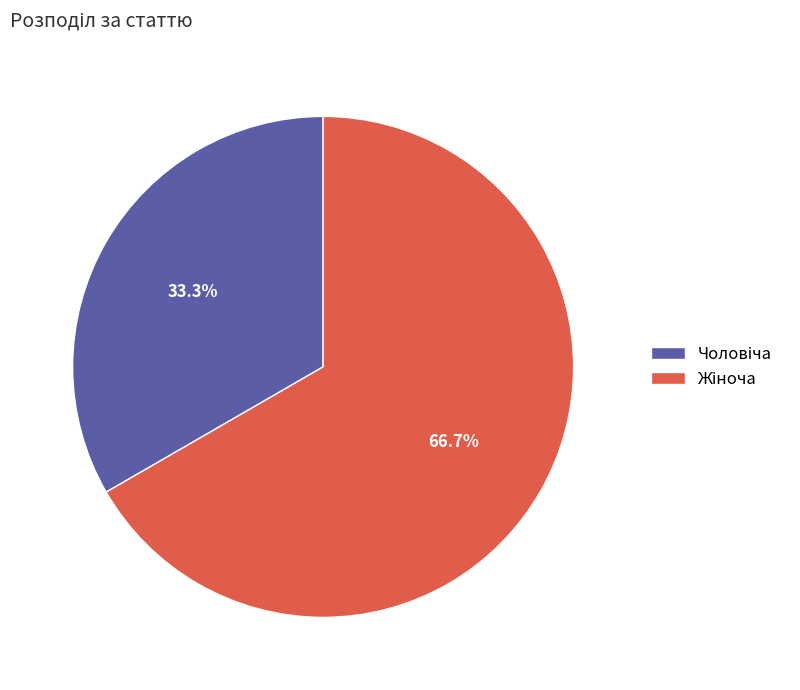

Does any single category account for the majority?

Yes